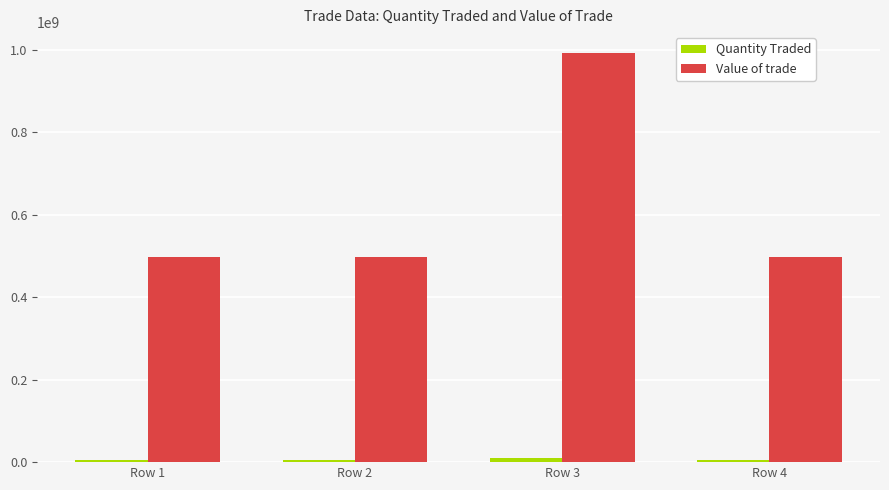

Is it true that Value of trade equals 101892869 at Row 1?

False